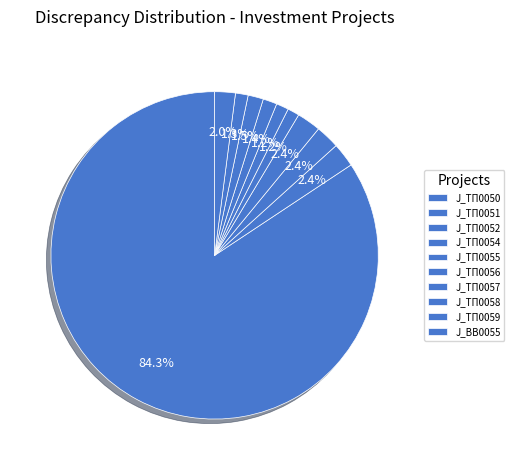

Which slice represents more than half of the pie?

J_ТП0050